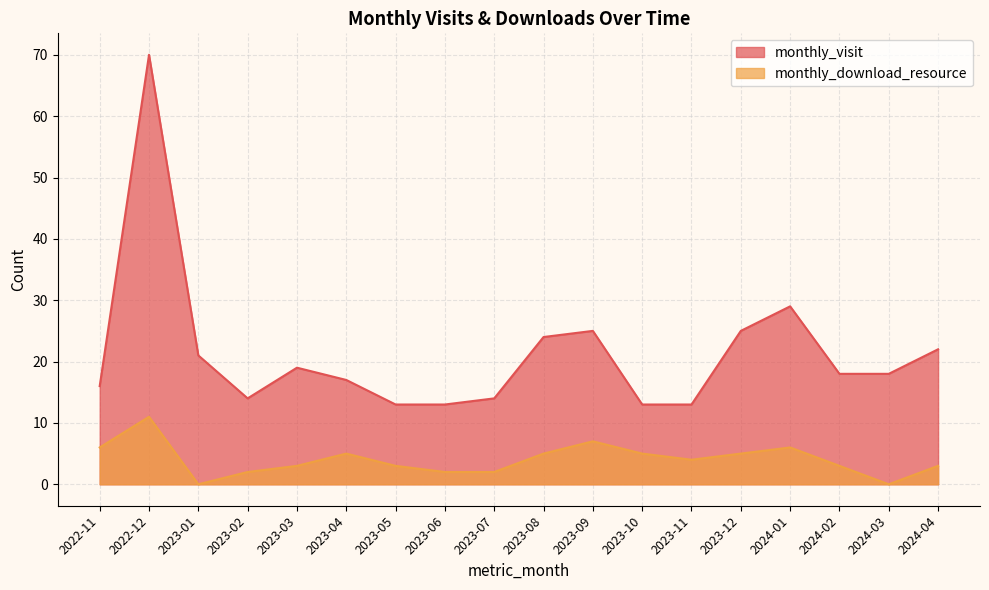

What is the difference between the maximum and minimum values in the monthly_visit series?

57